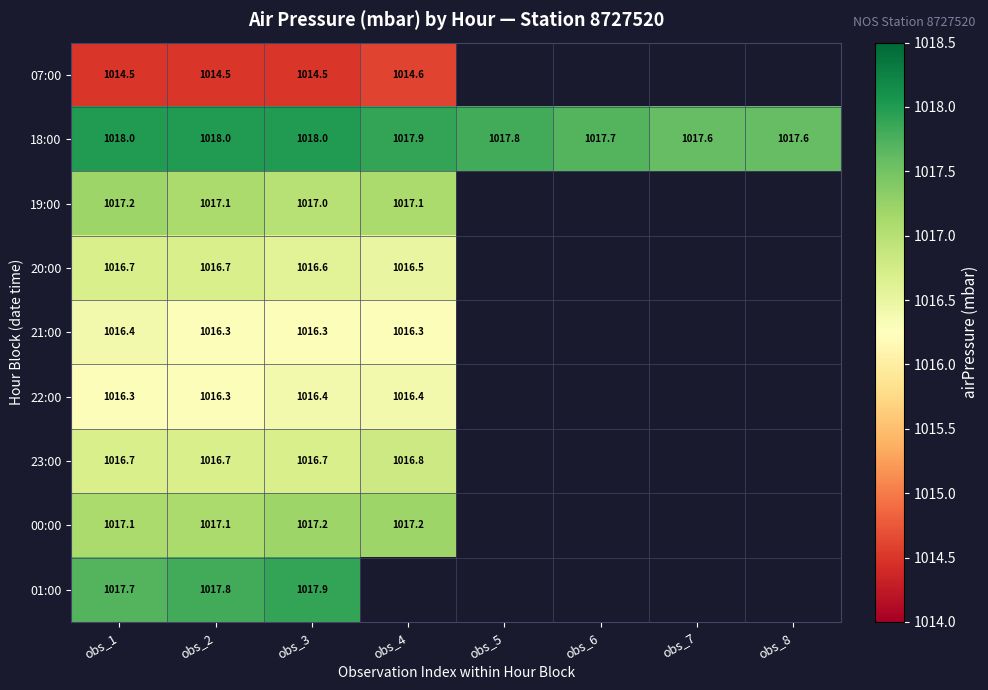

What is the total value across all series at obs_1?

9150.6